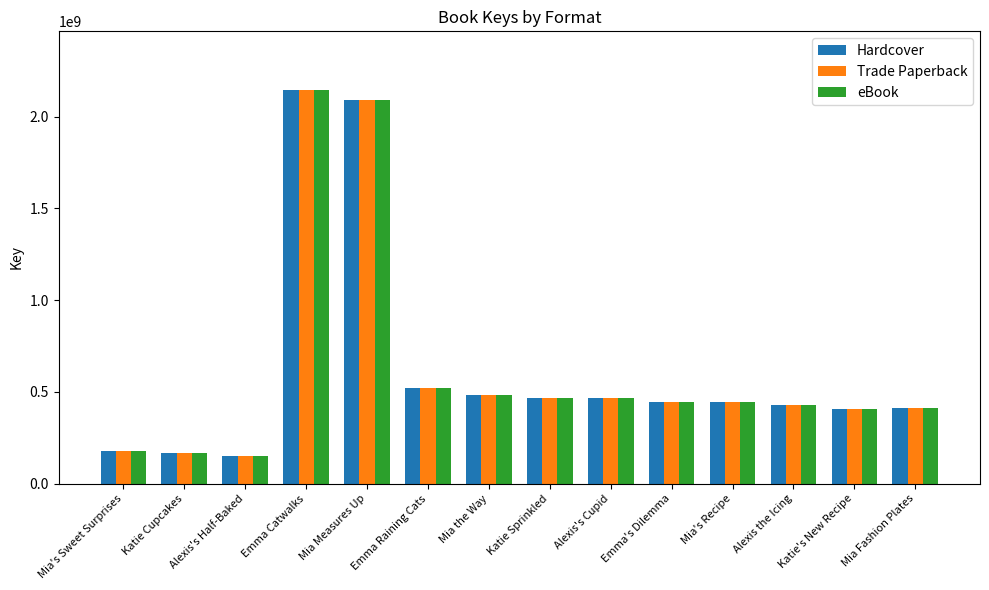

What is the maximum value for eBook?

2142548615